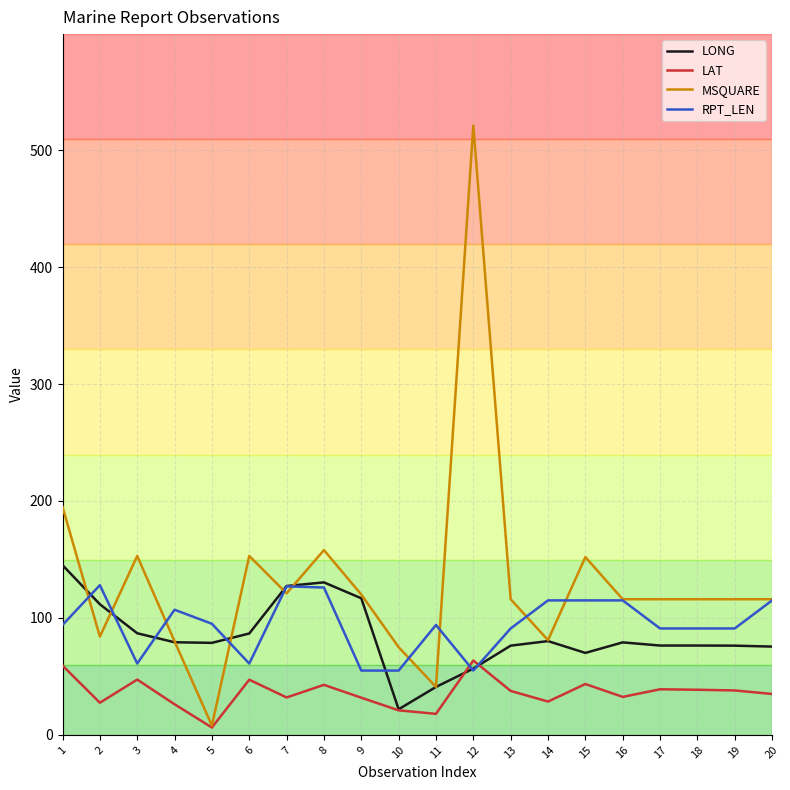

What is the spread (max minus min) of values at 4?

80.8